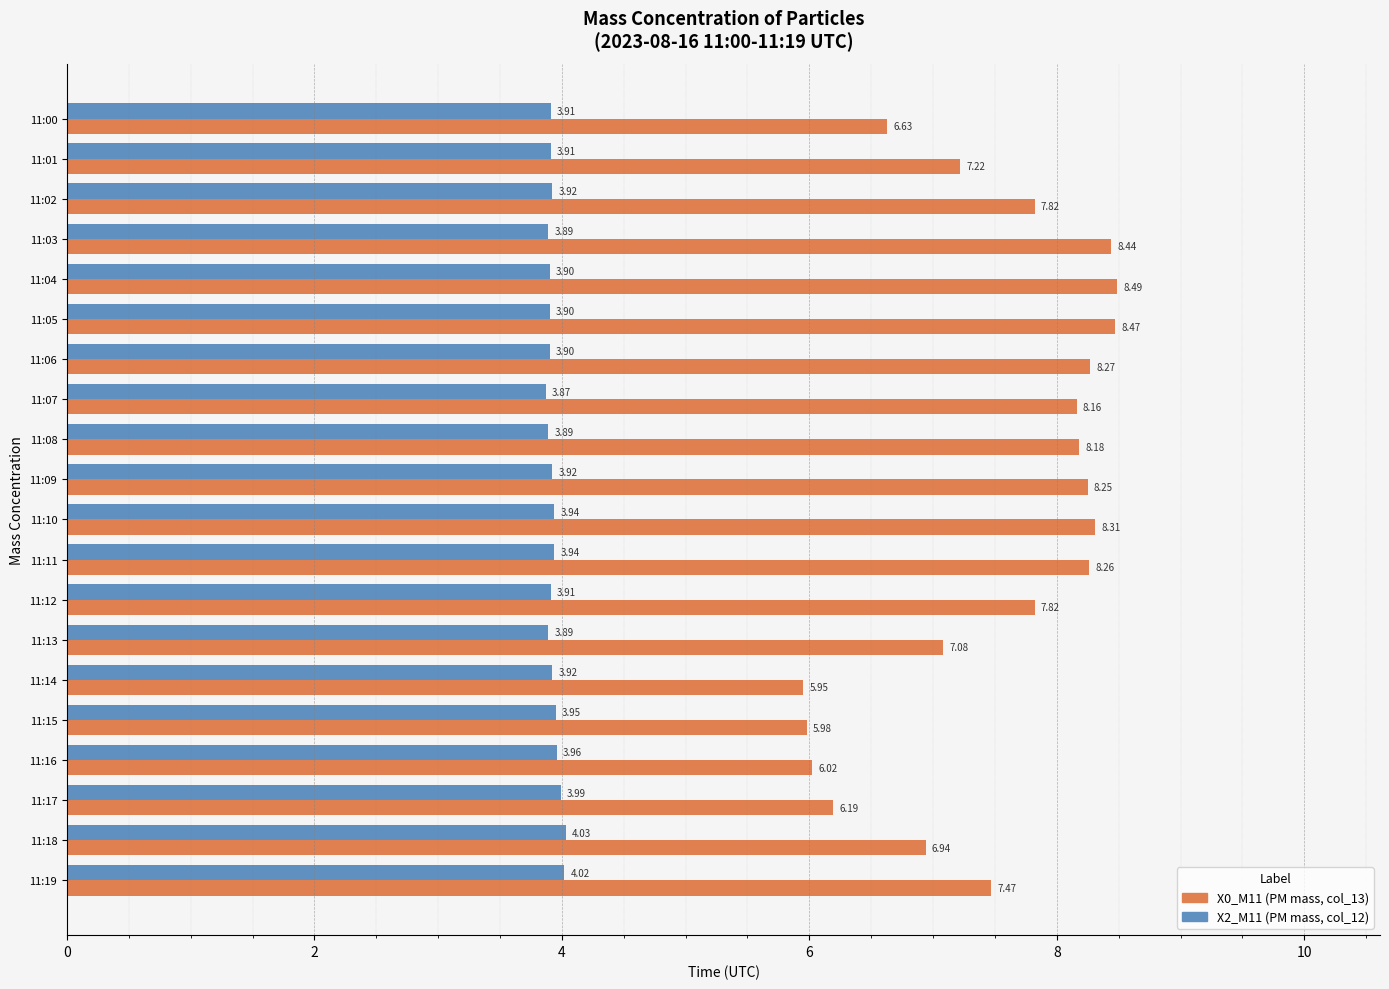

What is the difference between the second highest and second lowest values in the X0_M11 (PM mass, col_13) series?

2.5